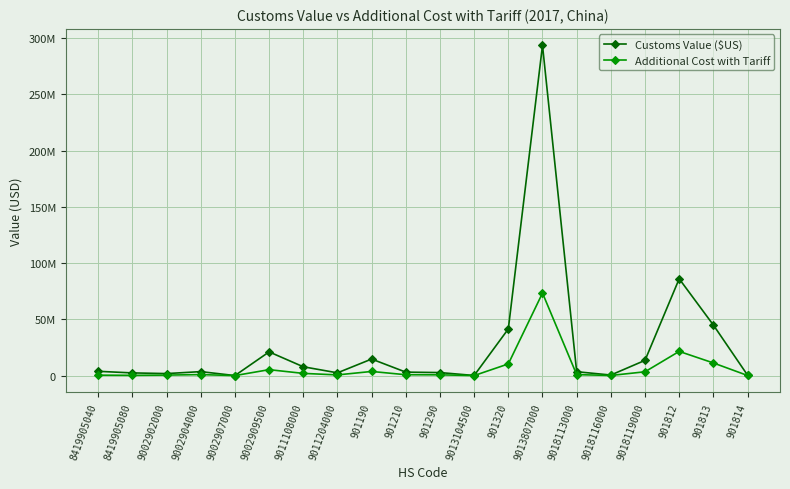

Is this an area chart (filled region under the line)?

No